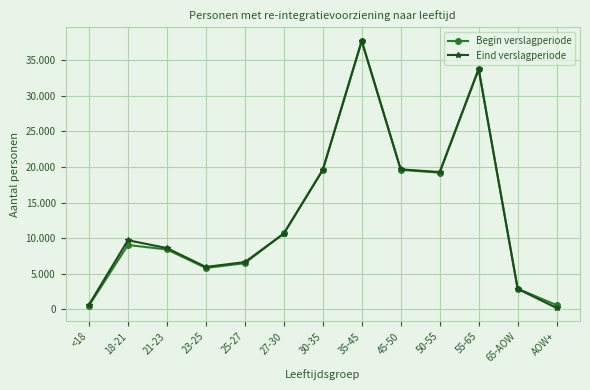

In Eind verslagperiode, how many points are lower than both neighbors (excluding endpoints)?

2